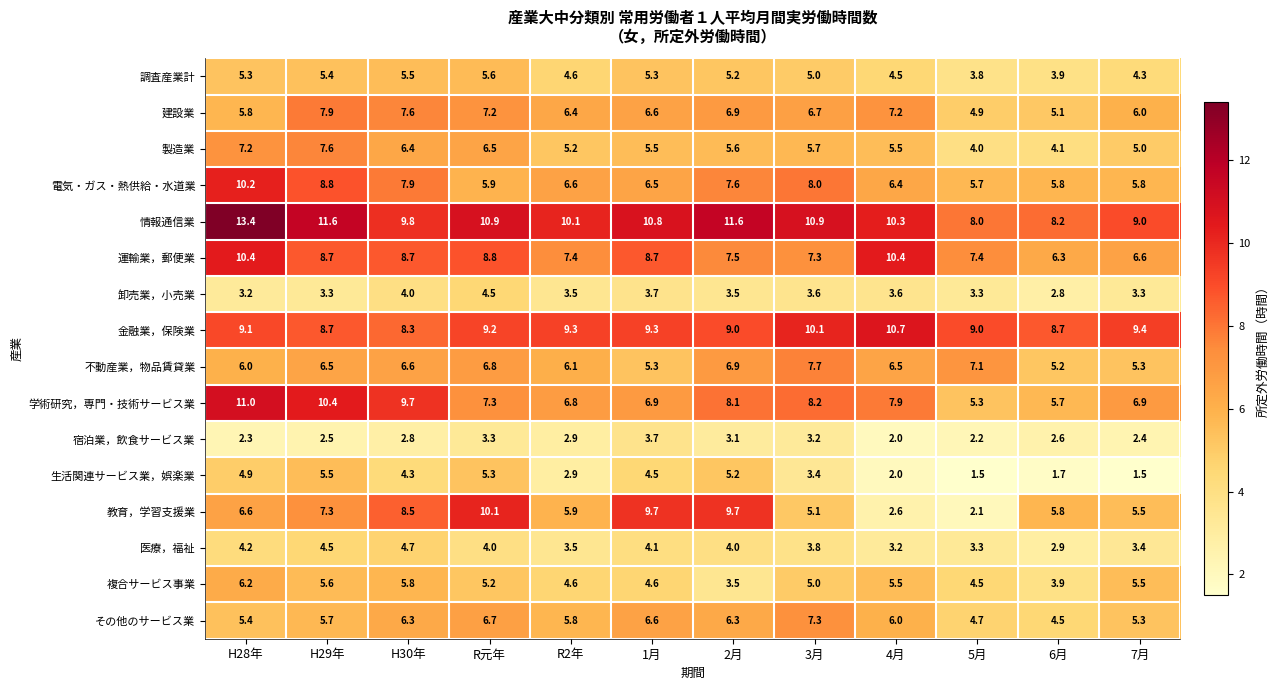

List the series in order of their peak value, highest first.

情報通信業, 学術研究，専門・技術サービス業, 金融業，保険業, 運輸業，郵便業, 電気・ガス・熱供給・水道業, 教育，学習支援業, 建設業, 不動産業，物品賃貸業, 製造業, その他のサービス業, 複合サービス事業, 調査産業計, 生活関連サービス業，娯楽業, 医療，福祉, 卸売業，小売業, 宿泊業，飲食サービス業